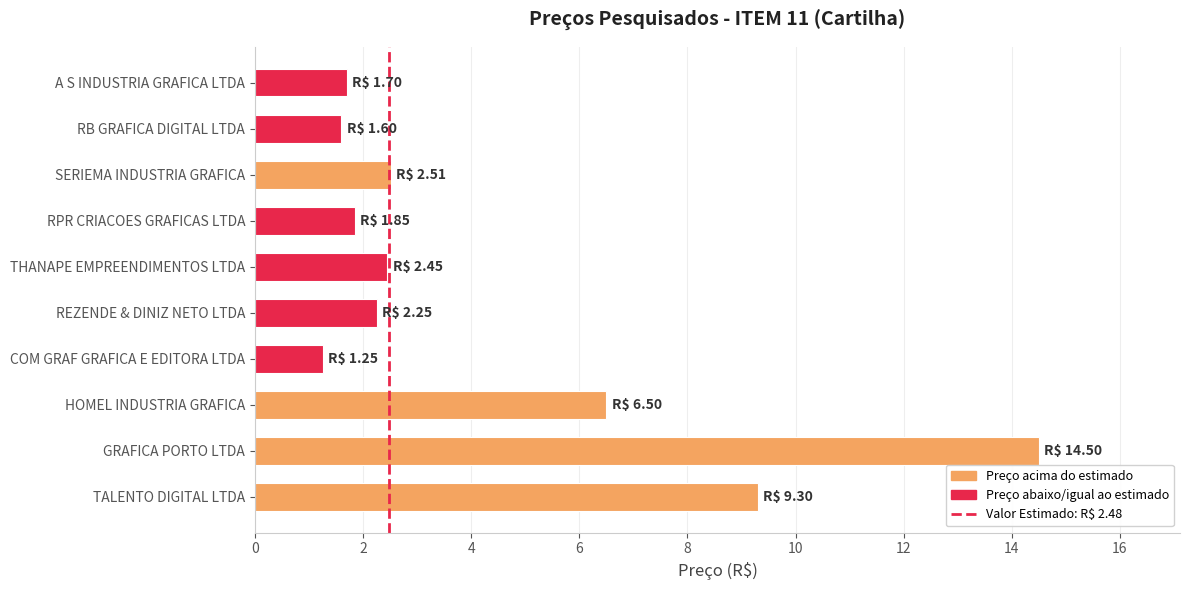

What is the ratio of the value at COM GRAF GRAFICA E EDITORA LTDA to the value at THANAPE EMPREENDIMENTOS LTDA?

0.5